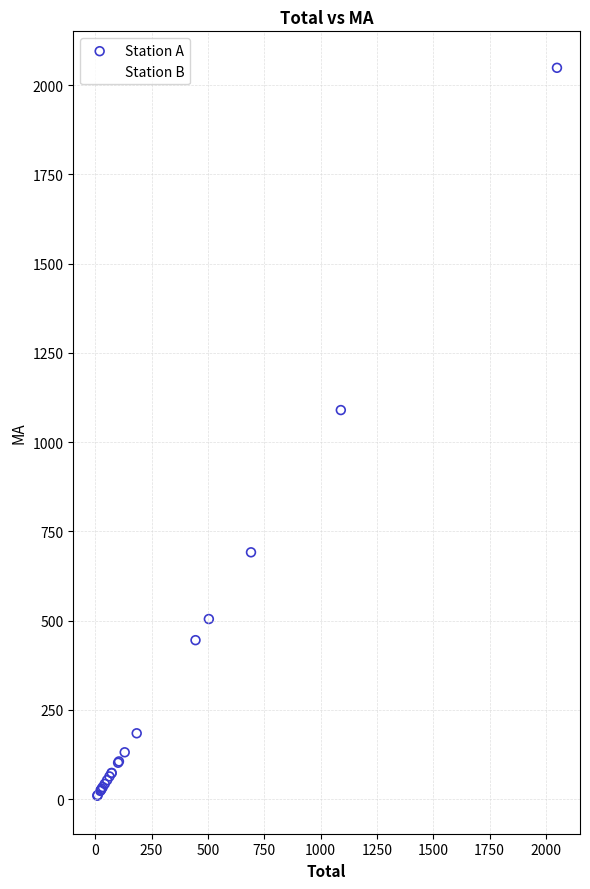

Which series contains the highest Y value?

Station A